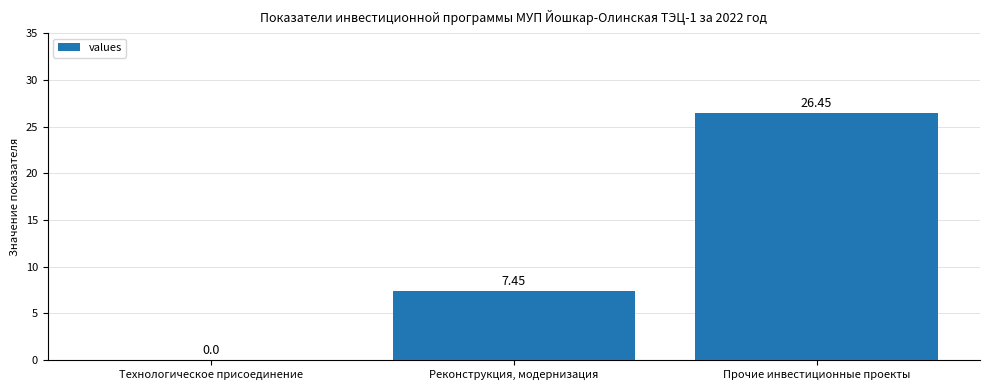

What is the change in value from Технологическое присоединение to Прочие инвестиционные проекты?

+26.4